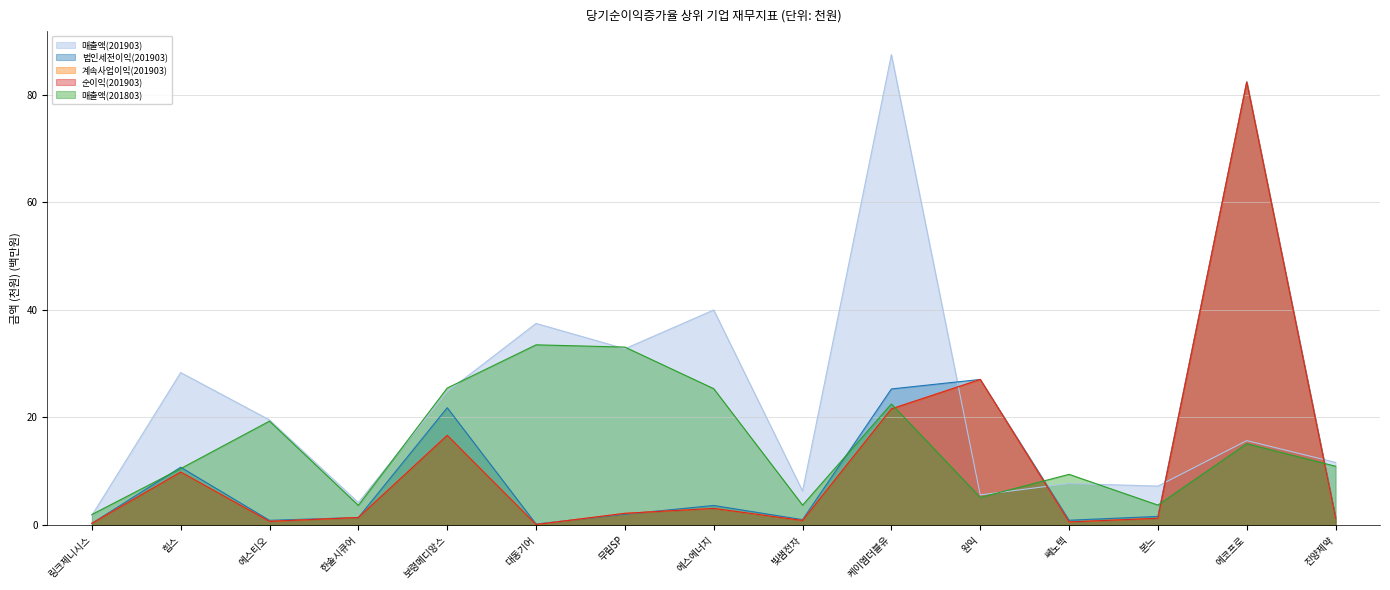

The value of 매출액(201903) at 에코프로 is 15.7. True or false?

True